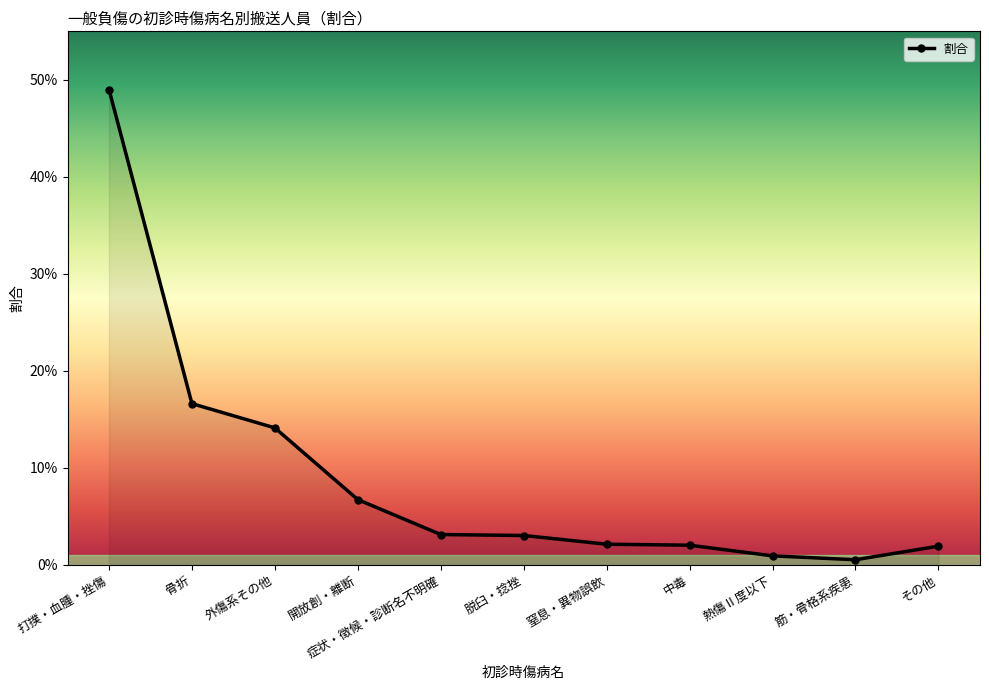

Does the chart display data point markers on the line(s)?

Yes